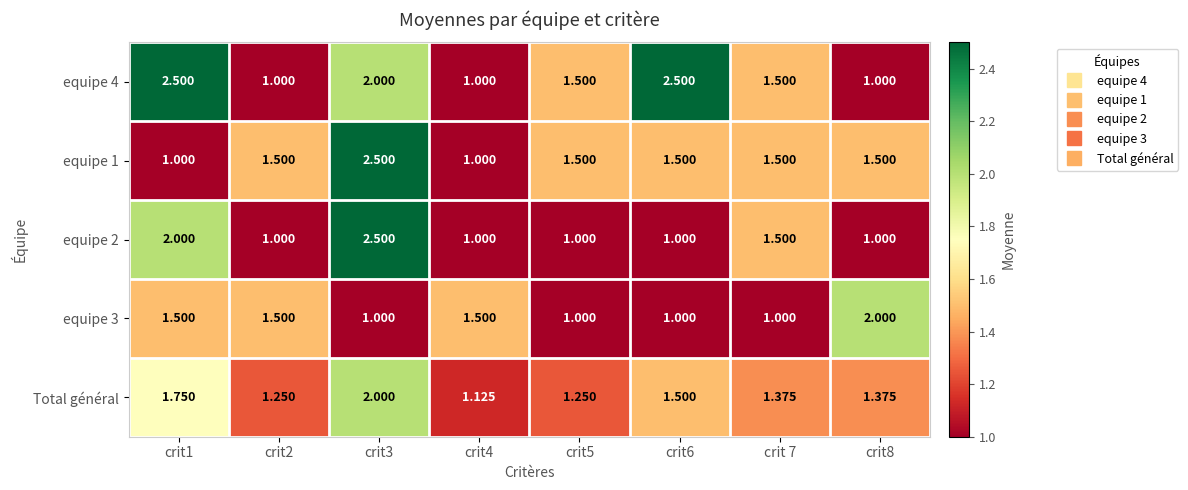

What is the difference between the highest and lowest values at crit8?

1.0